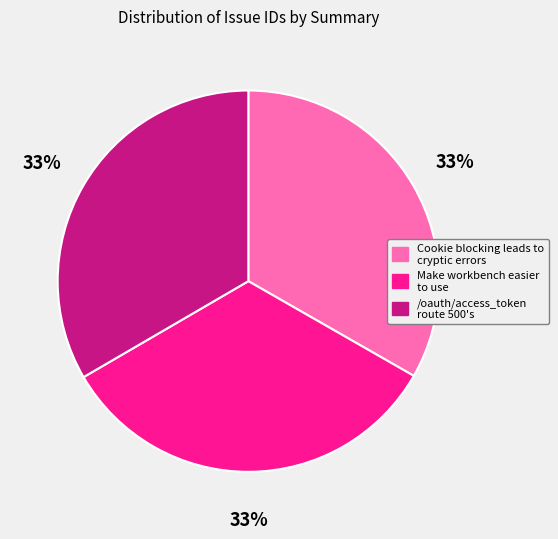

How many slices are in this pie chart?

3